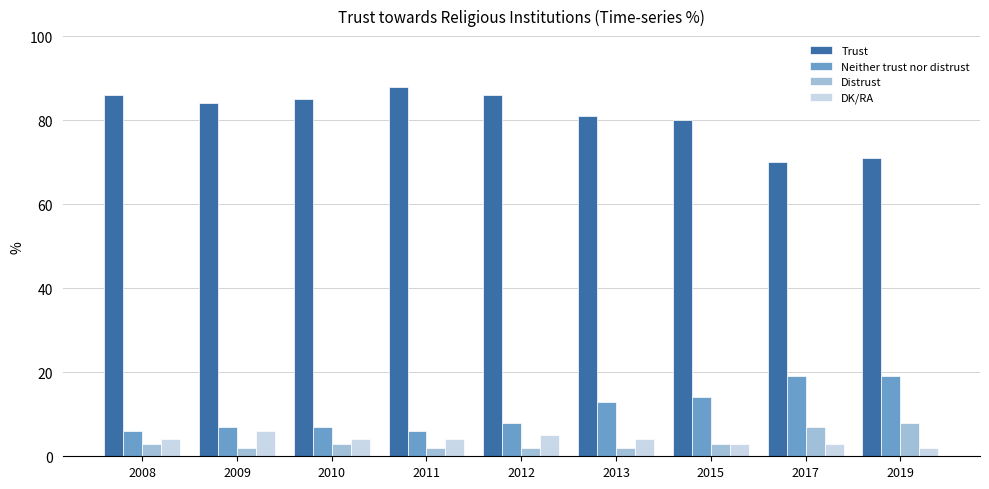

What is the spread (max minus min) of values at 2019?

69